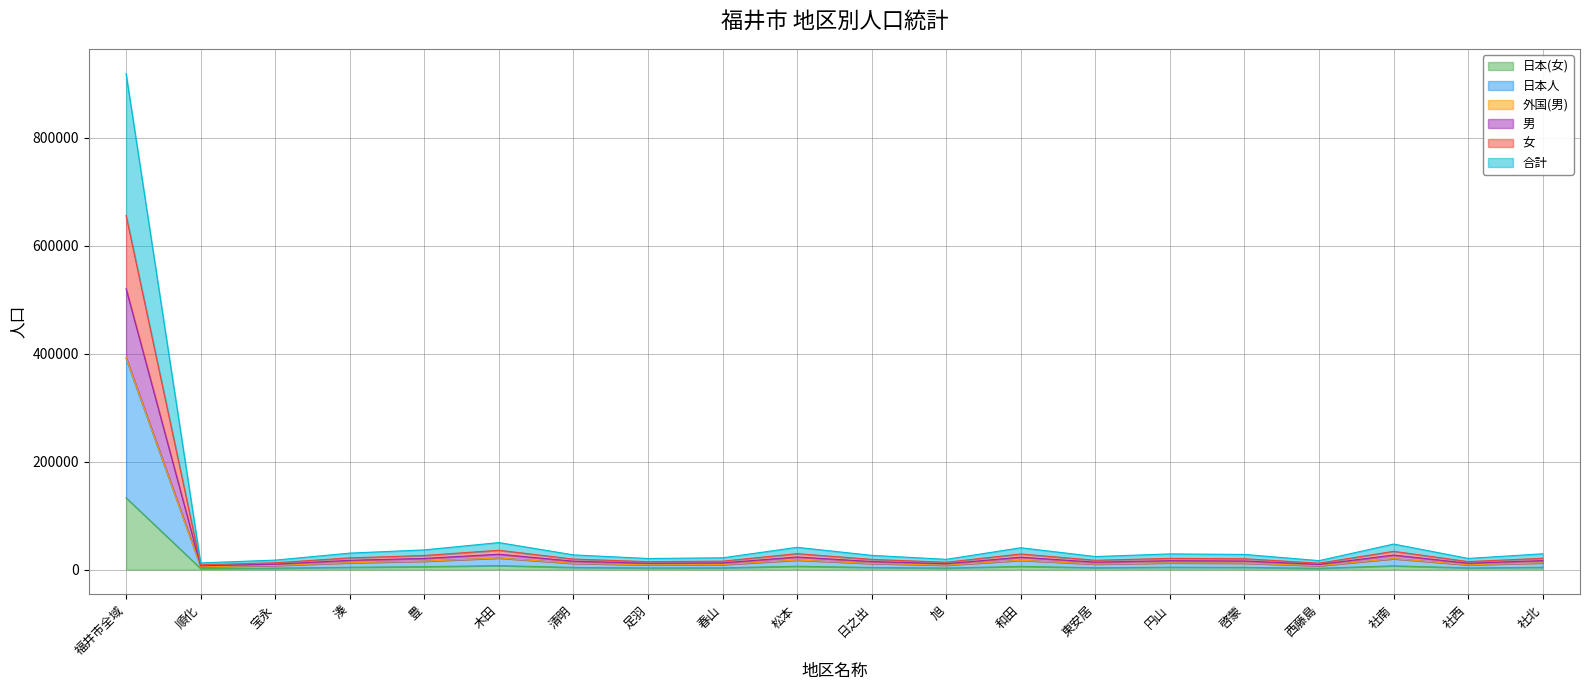

At which category is the sum across all series the highest?

福井市全域